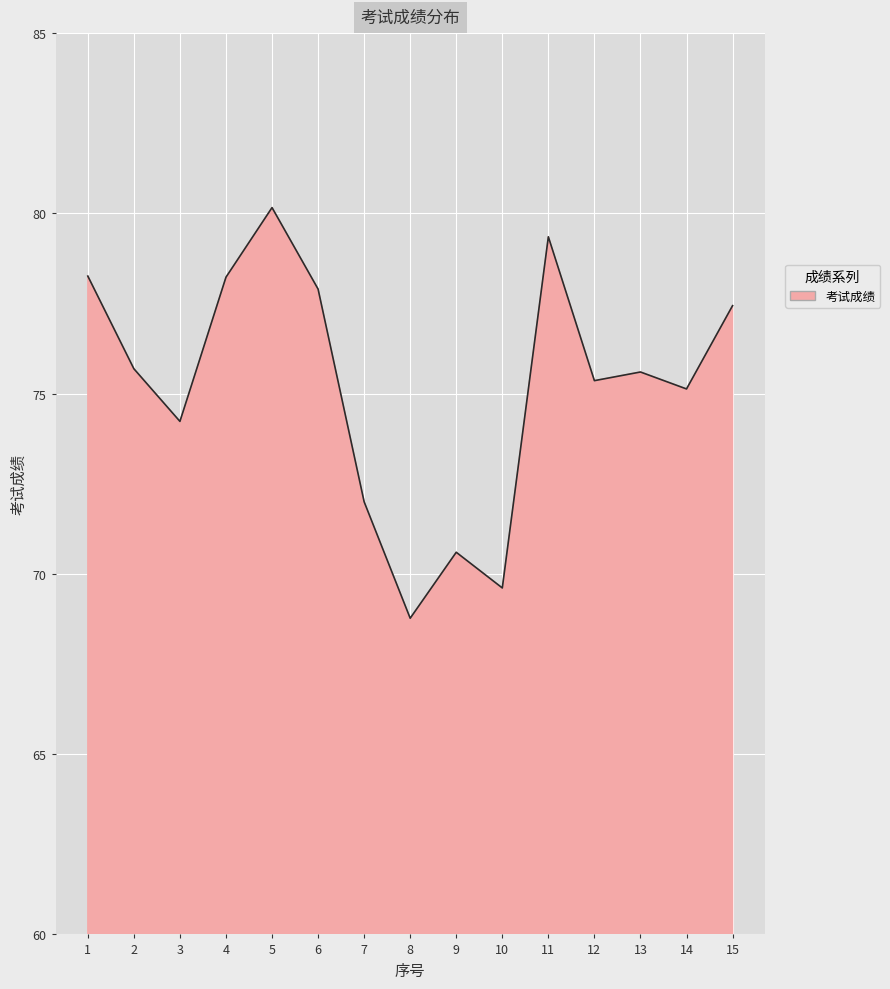

What is the difference between the maximum and minimum values?

11.4